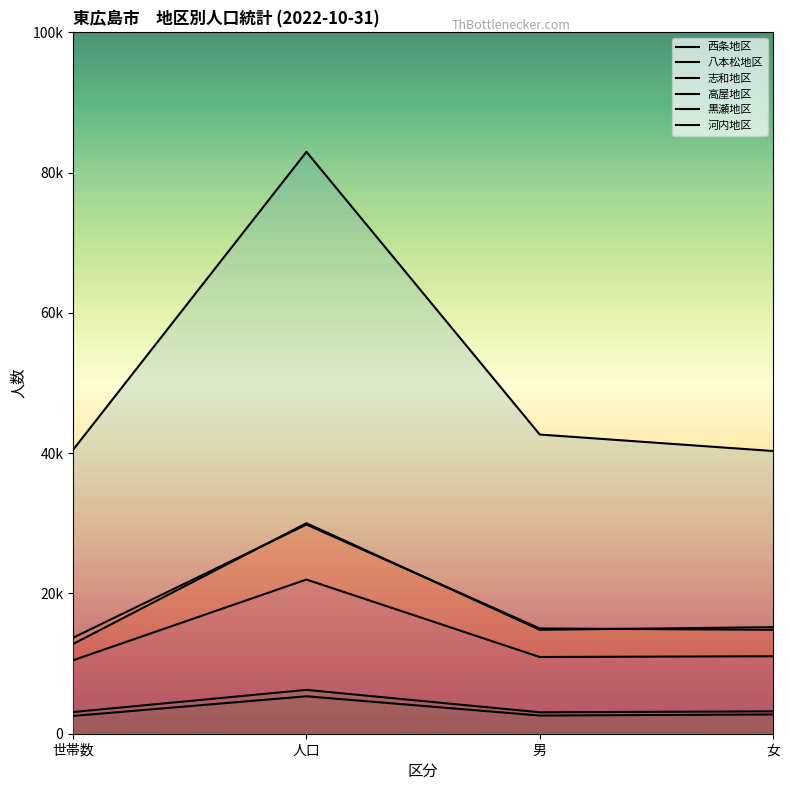

Where is the first local minimum for 志和地区?

男